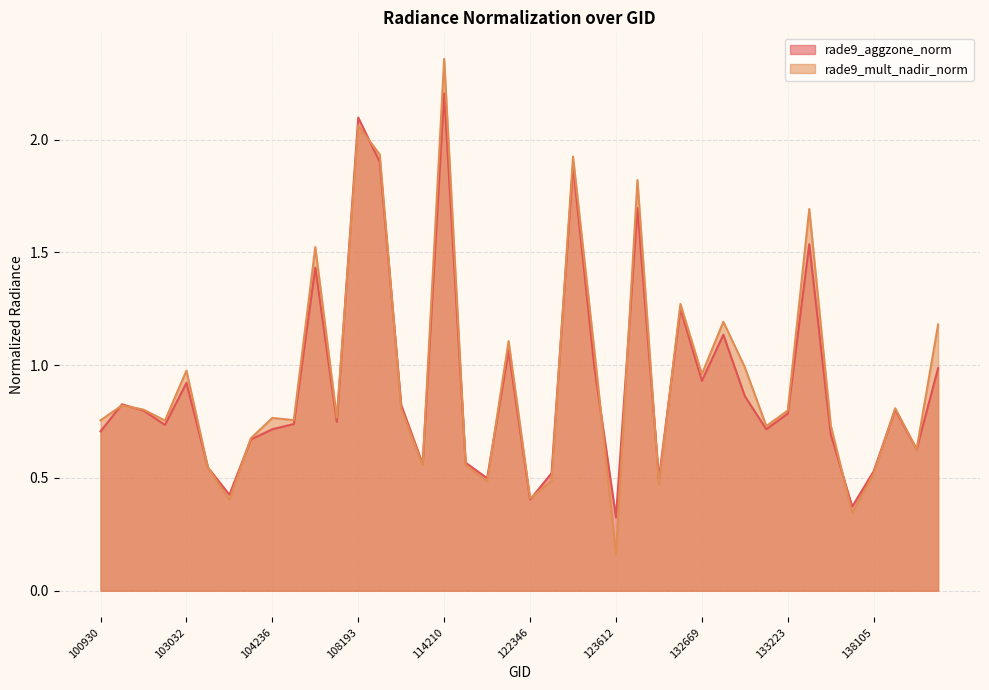

Which category has the highest value in the rade9_mult_nadir_norm series?

114210